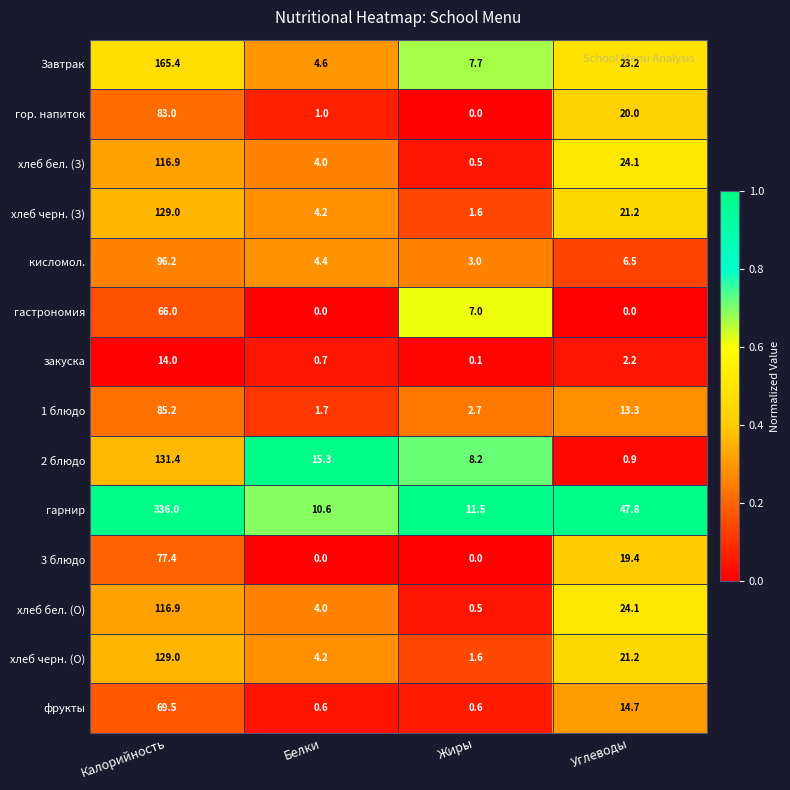

What is the maximum value shown in the chart?

336.0